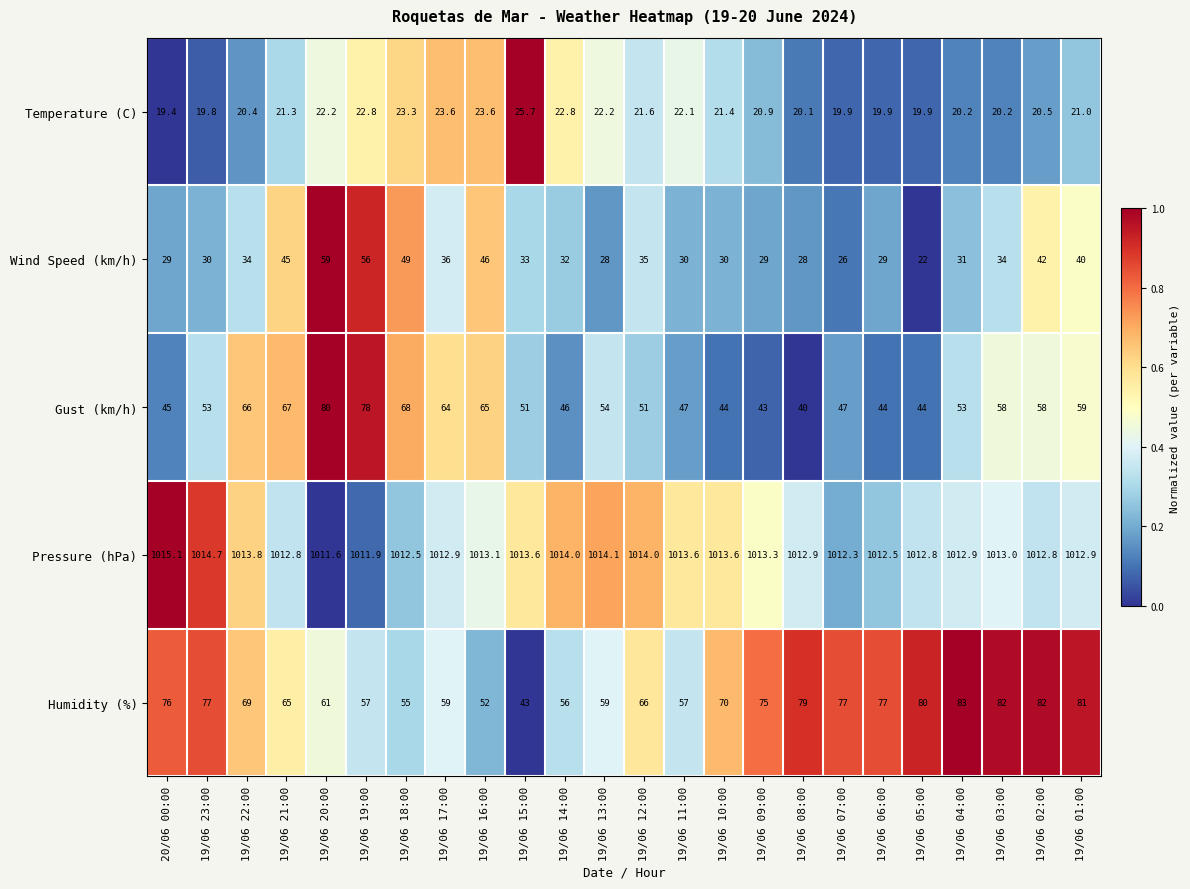

What is the spread (max minus min) of values at 19/06 01:00?

991.9